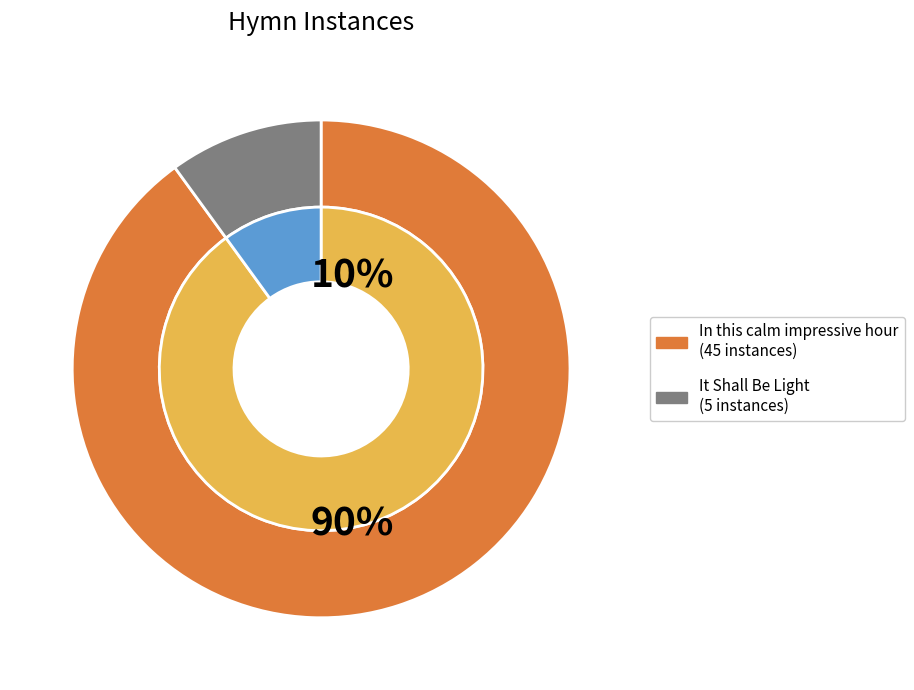

What percentage is the In this calm impressive hour slice, to the nearest percent?

90%